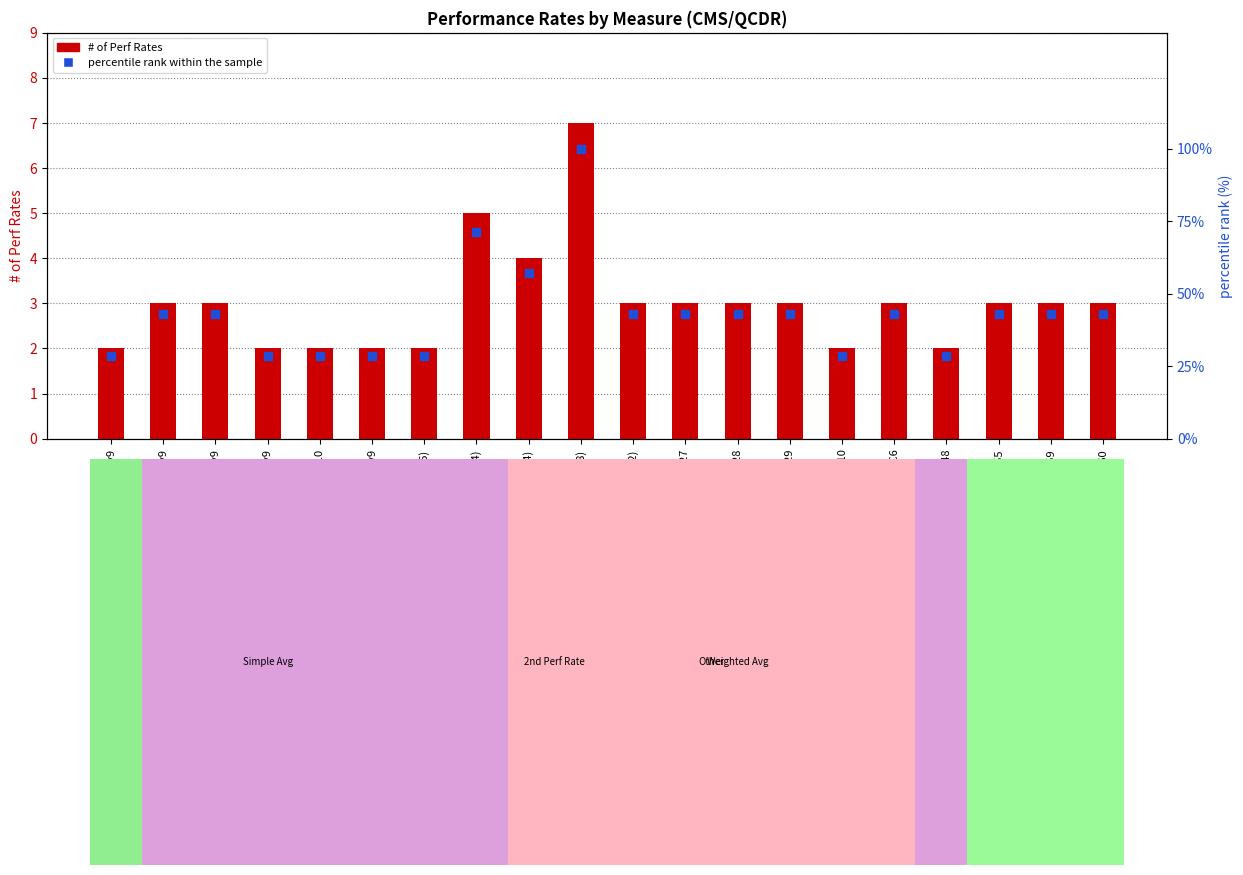

Which series has the largest Y range (max minus min)?

percentile rank within the sample